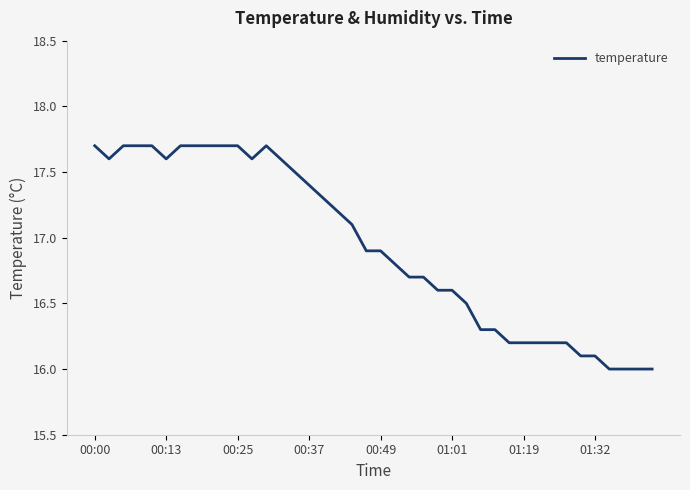

What is the smallest value displayed?

16.0